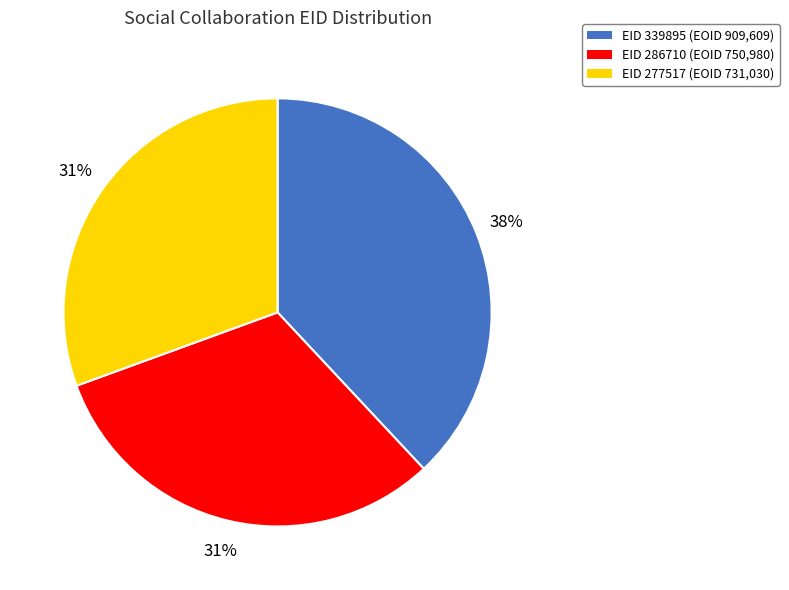

Is there any slice that represents more than half of the pie?

No